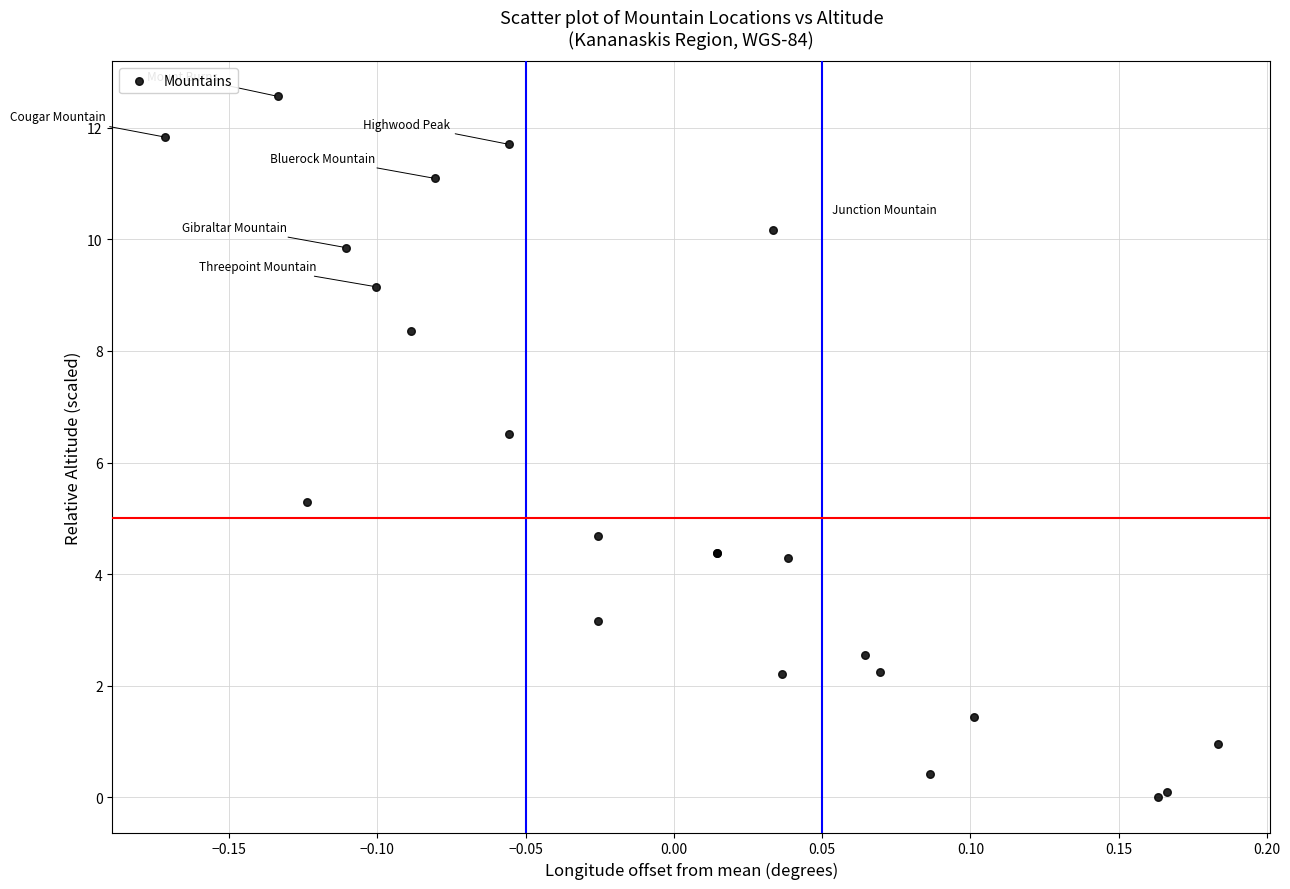

What Y value in the scatter plot is closest to 6?

6.5